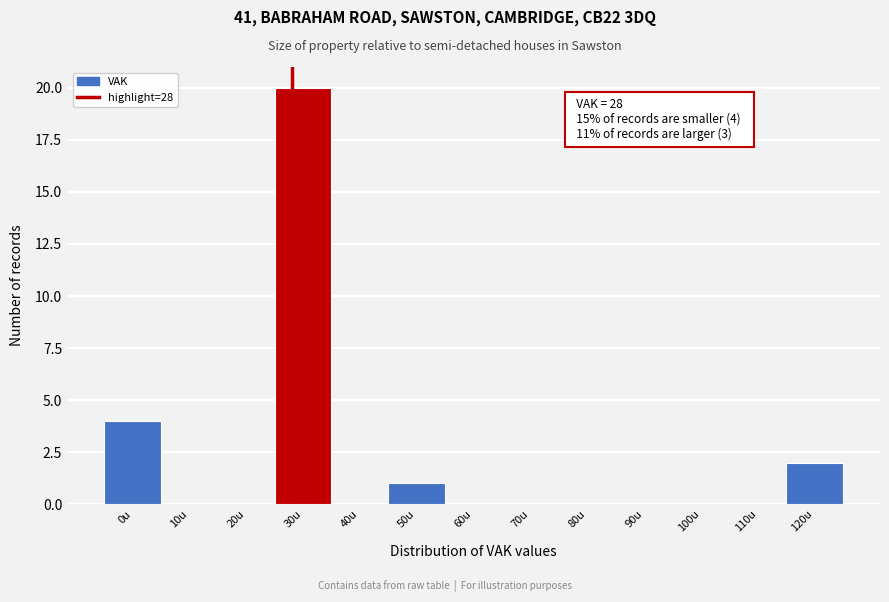

Which range on the x-axis has the tallest bar?

25 to 35